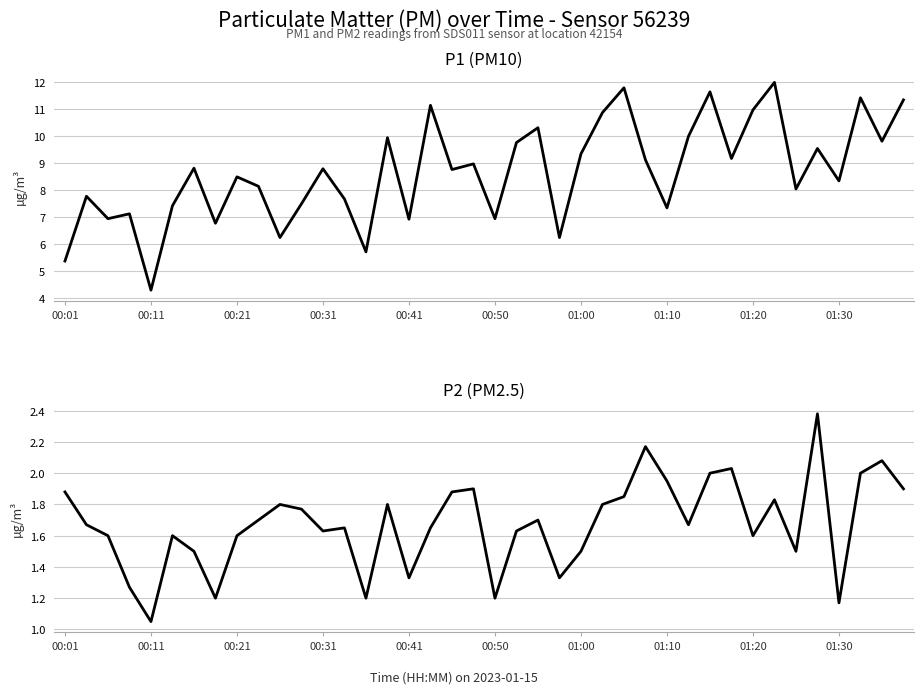

What is the average value of the P2 series?

1.7